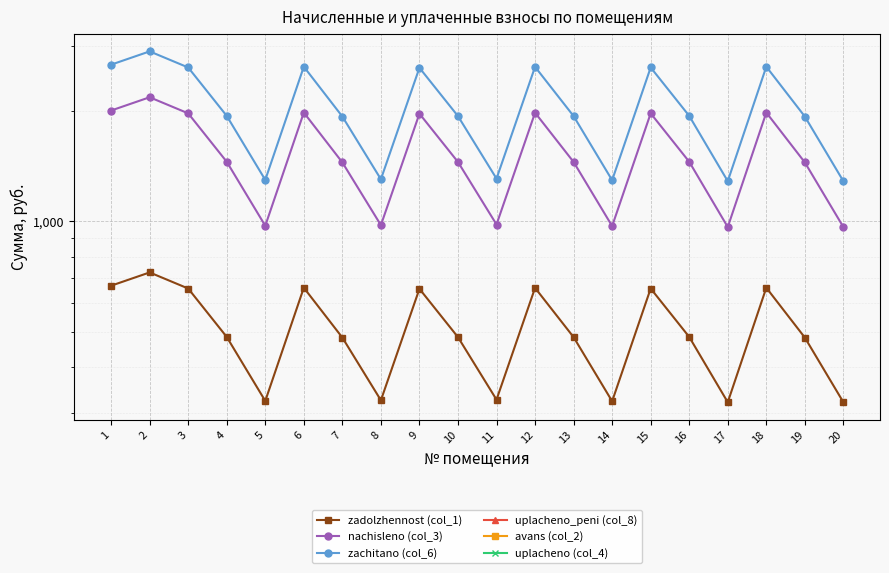

What is the spread (max minus min) of values at 17?

1284.4